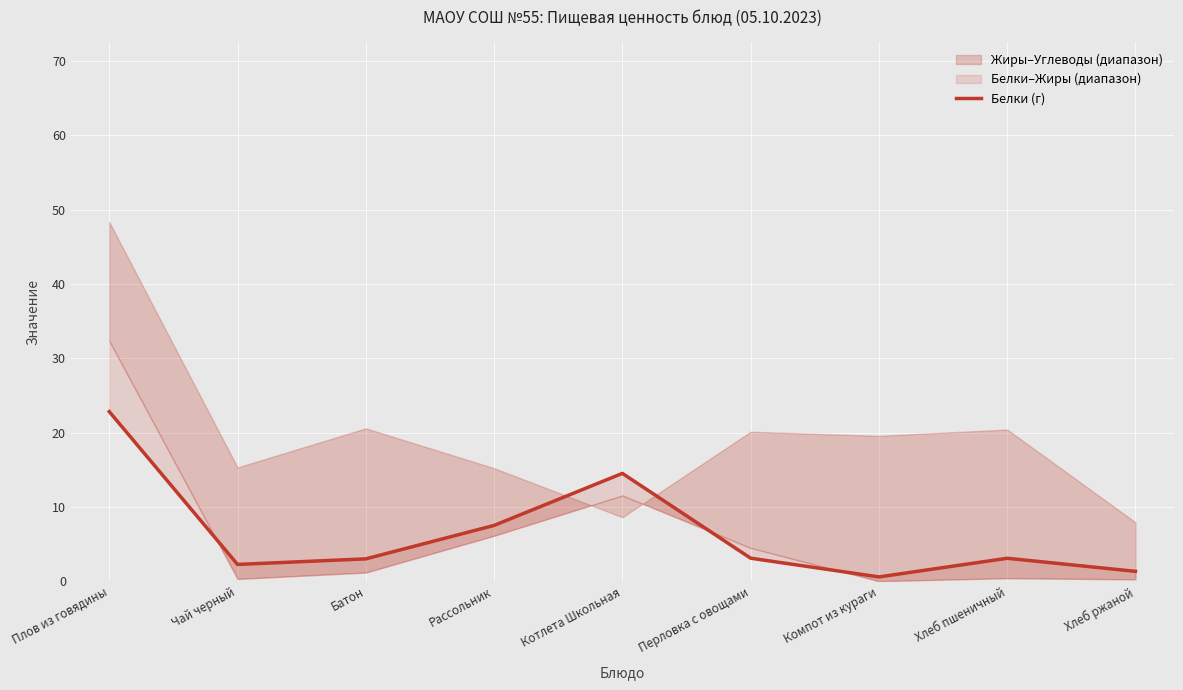

Rank the categories by value from lowest to highest.

Компот из кураги, Хлеб ржаной, Чай черный, Батон, Хлеб пшеничный, Перловка с овощами, Рассольник, Котлета Школьная, Плов из говядины